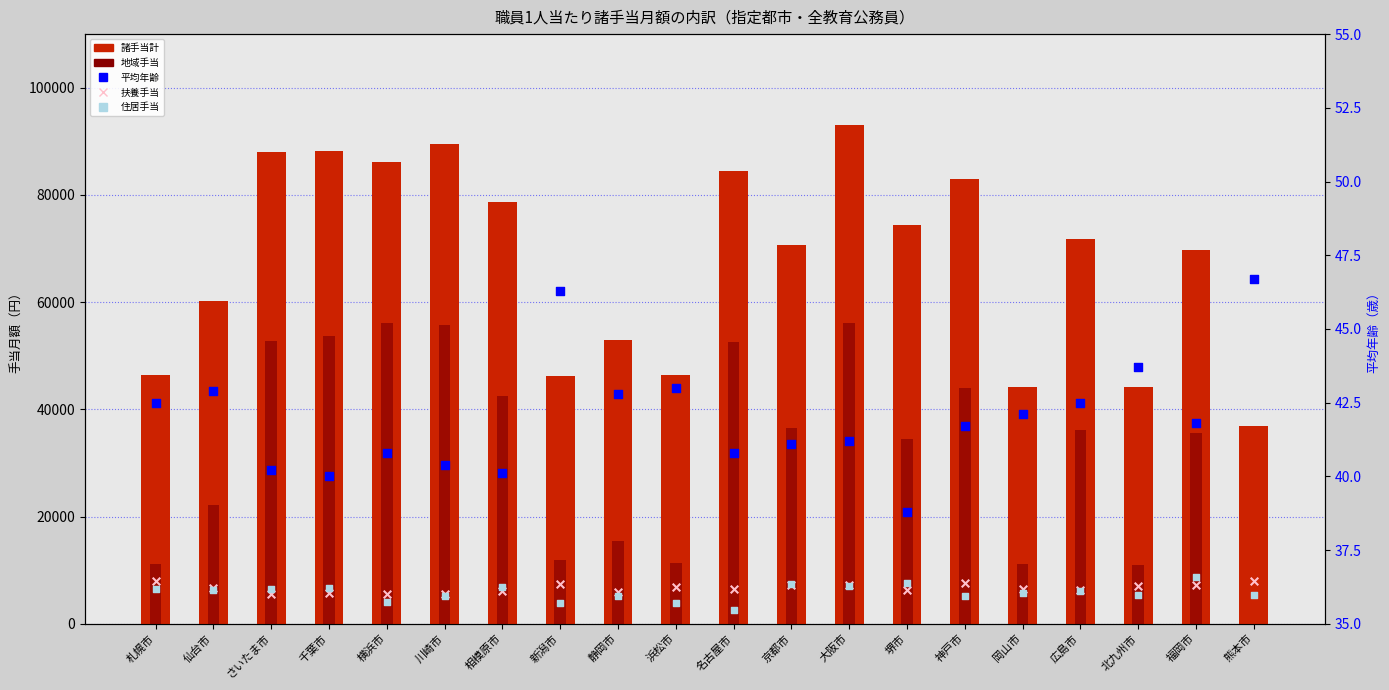

Which series reaches the maximum Y coordinate?

諸手当計